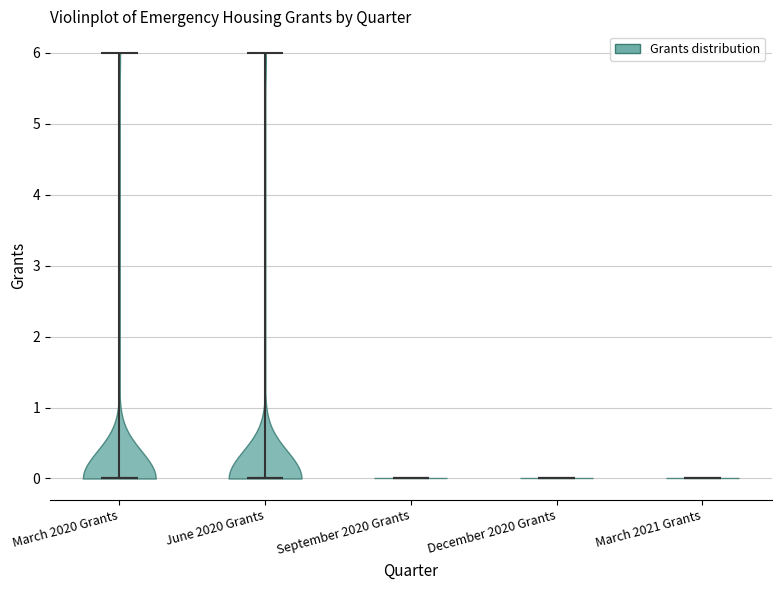

What is the lowest point the violin for March 2020 Grants reaches on the y-axis? The values are not printed on the chart, so give them approximately, as read against the axis.

0